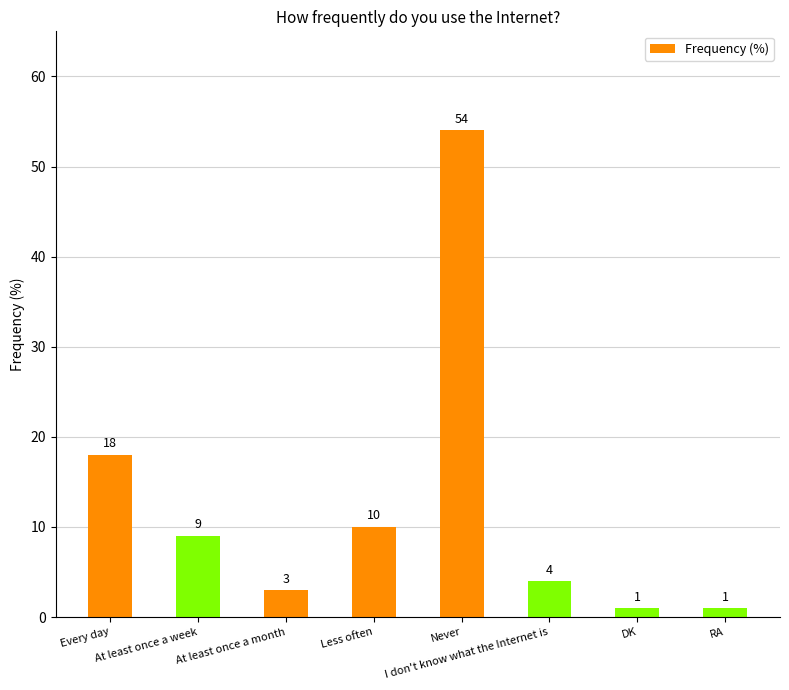

What is the difference between the maximum and minimum values?

53